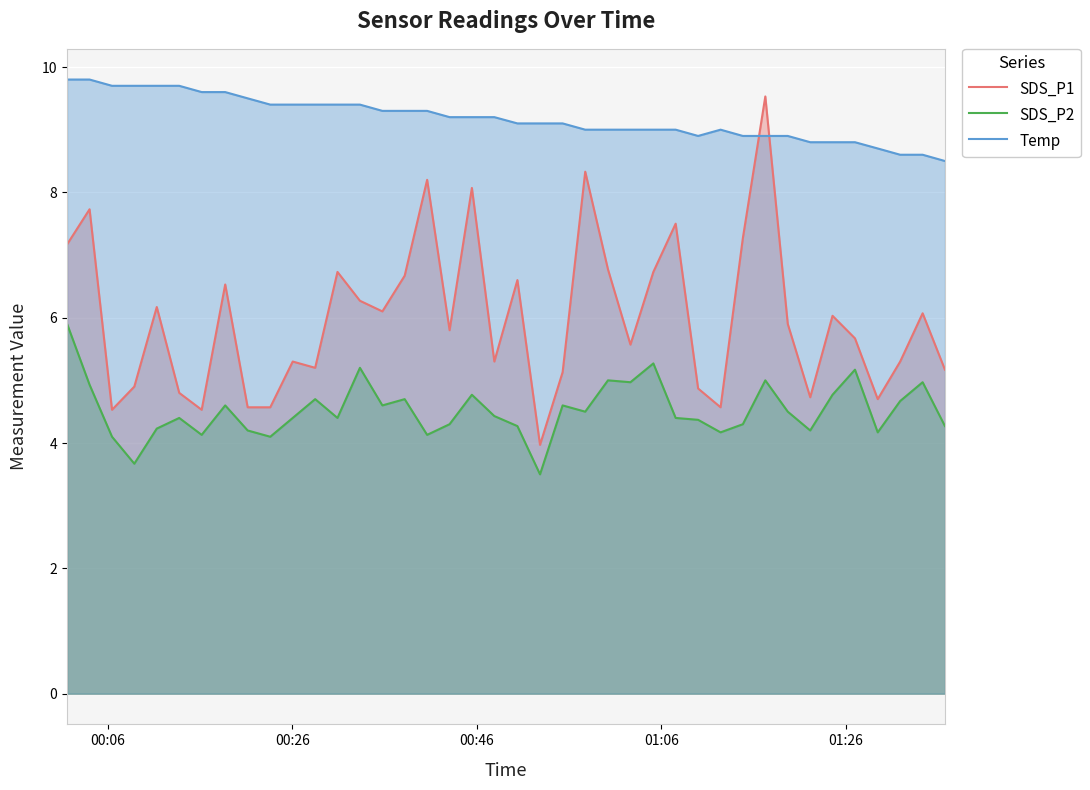

List the series in order of their peak value, highest first.

Temp, SDS_P1, SDS_P2